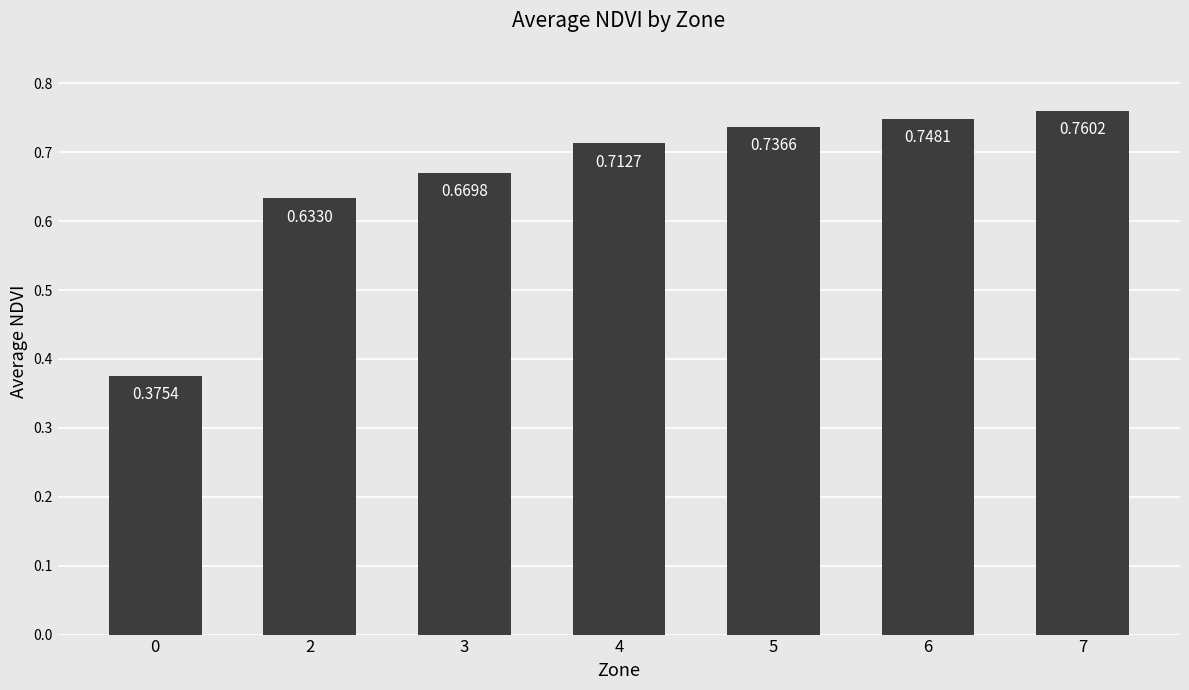

Rank the categories by value from lowest to highest.

0, 2, 3, 4, 5, 6, 7